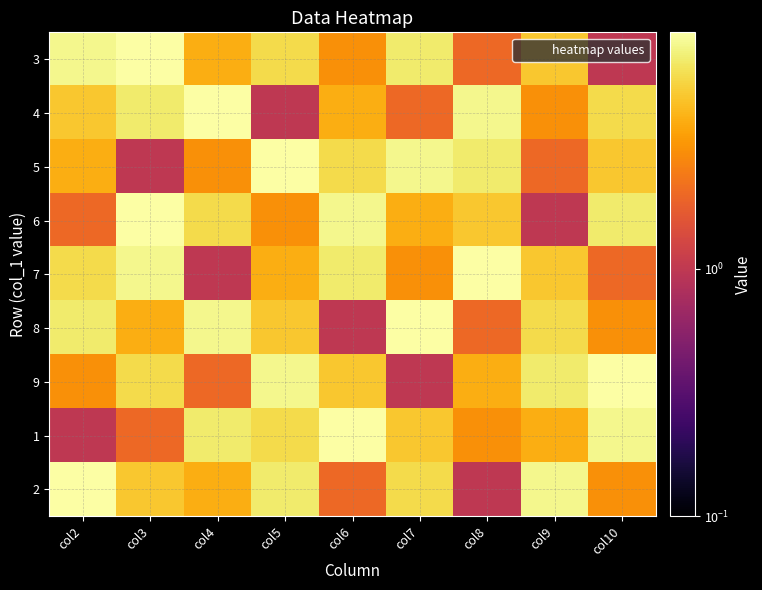

Which category has the lowest value across all series?

col10